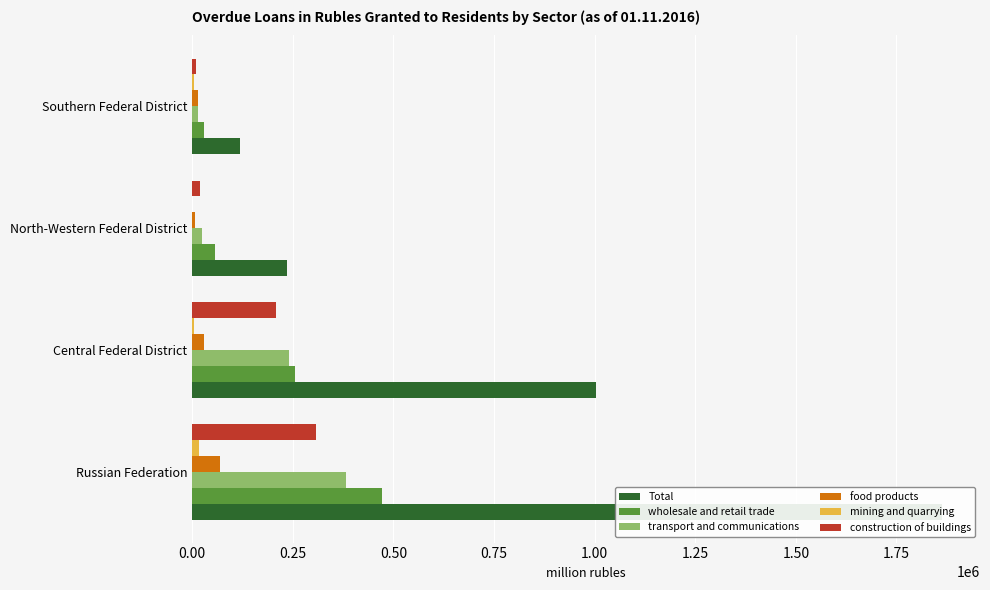

How many distinct data groups are displayed?

6